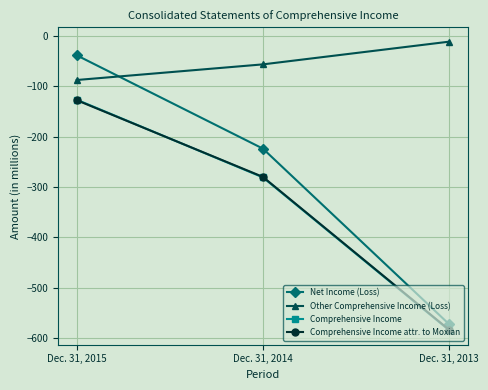

What is the difference between the maximum and second lowest values in the Comprehensive Income attr. to Moxian series?

152